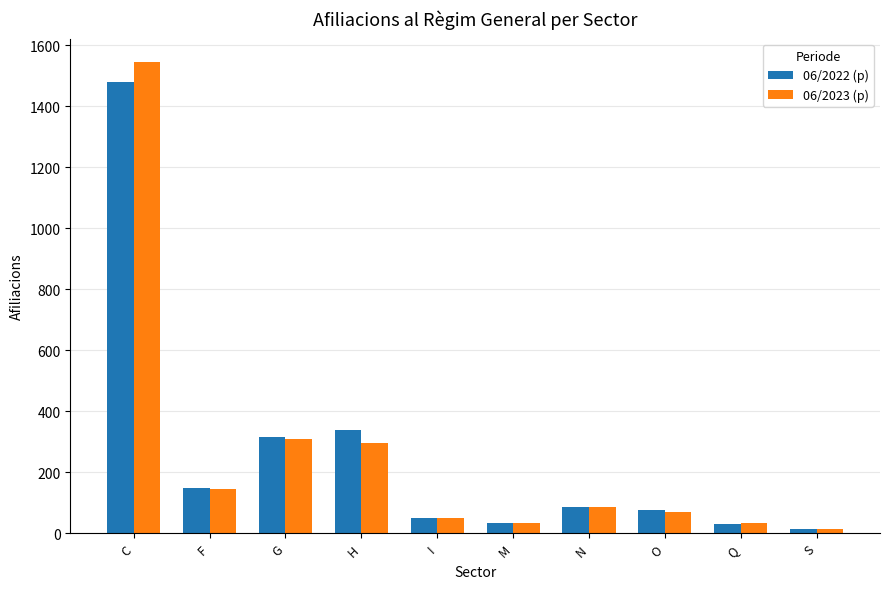

What is the total value across all series at F?

295